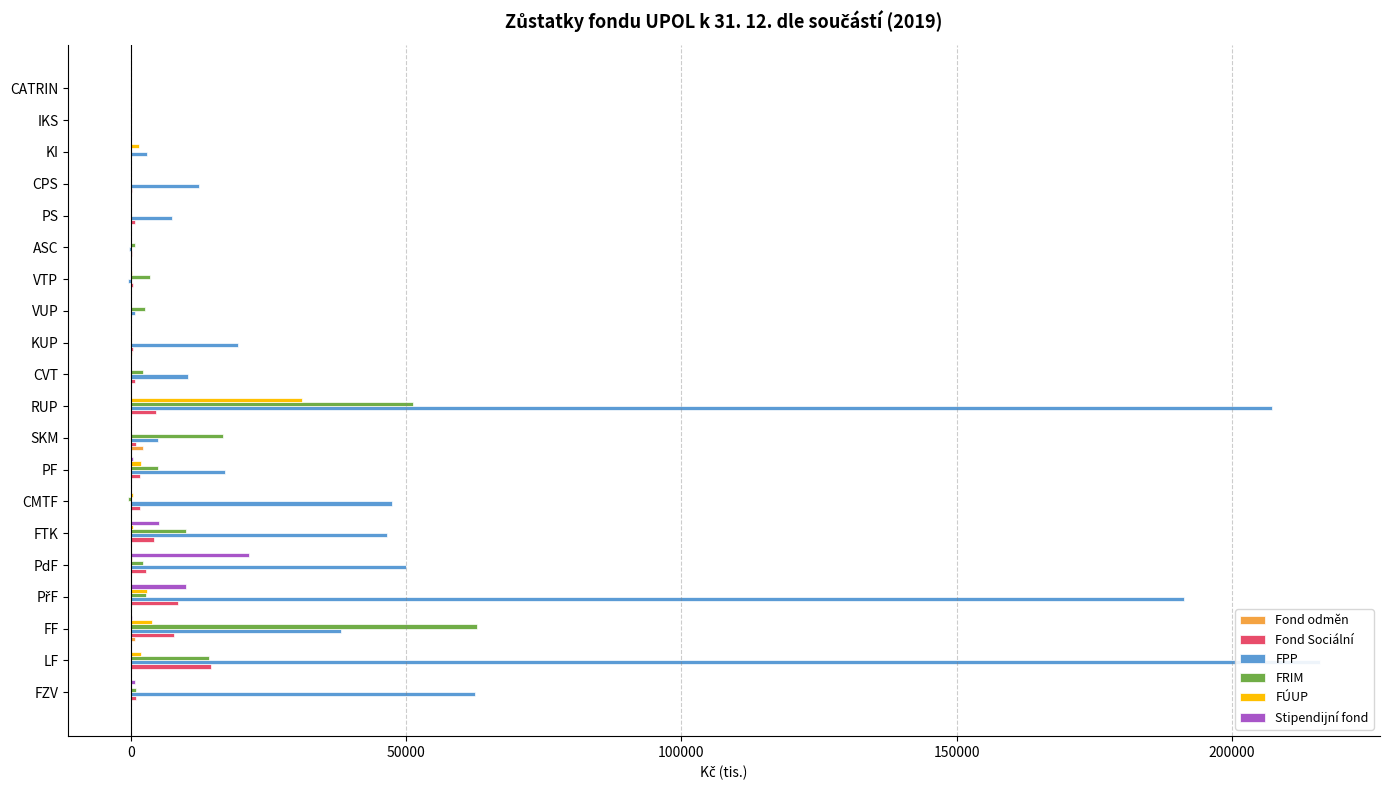

What is the value of the Stipendijní fond bar at the 4th from the left?

9999